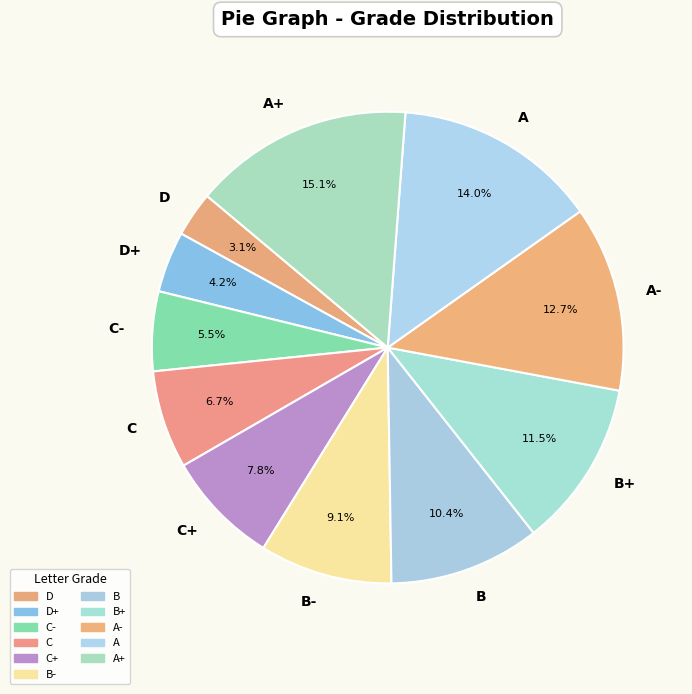

To the nearest percent, what portion does A+ represent?

15%